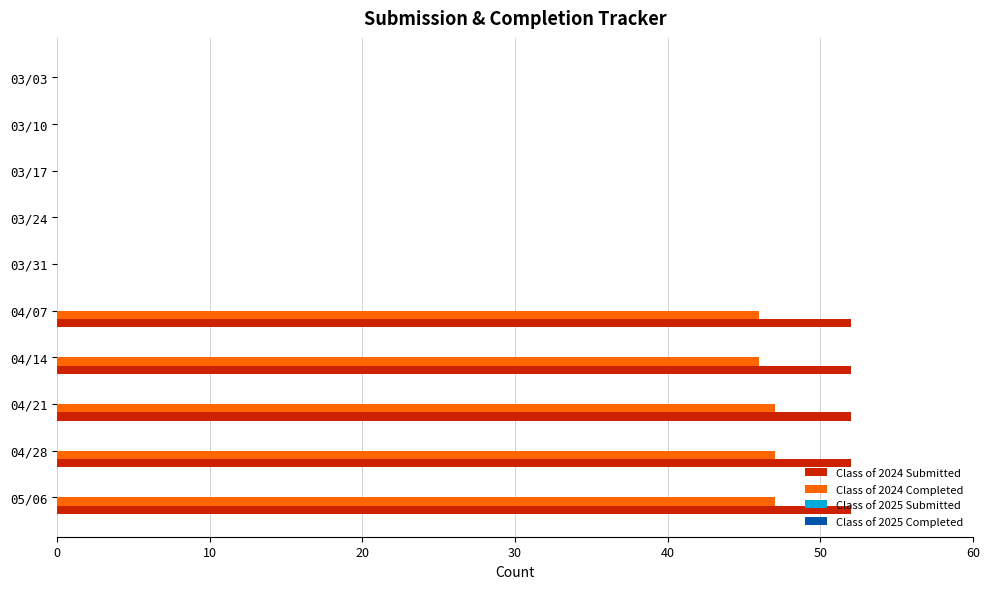

What is the total value across all series at 04/14?

98